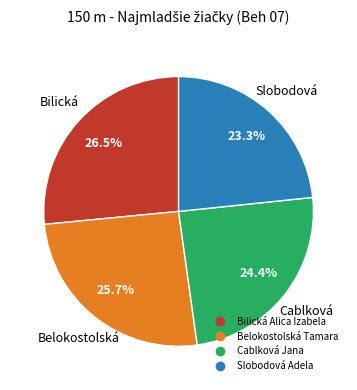

Rank the categories by value from lowest to highest.

Slobodová Adela, Cablková Jana, Belokostolská Tamara, Bilická Alica Izabela